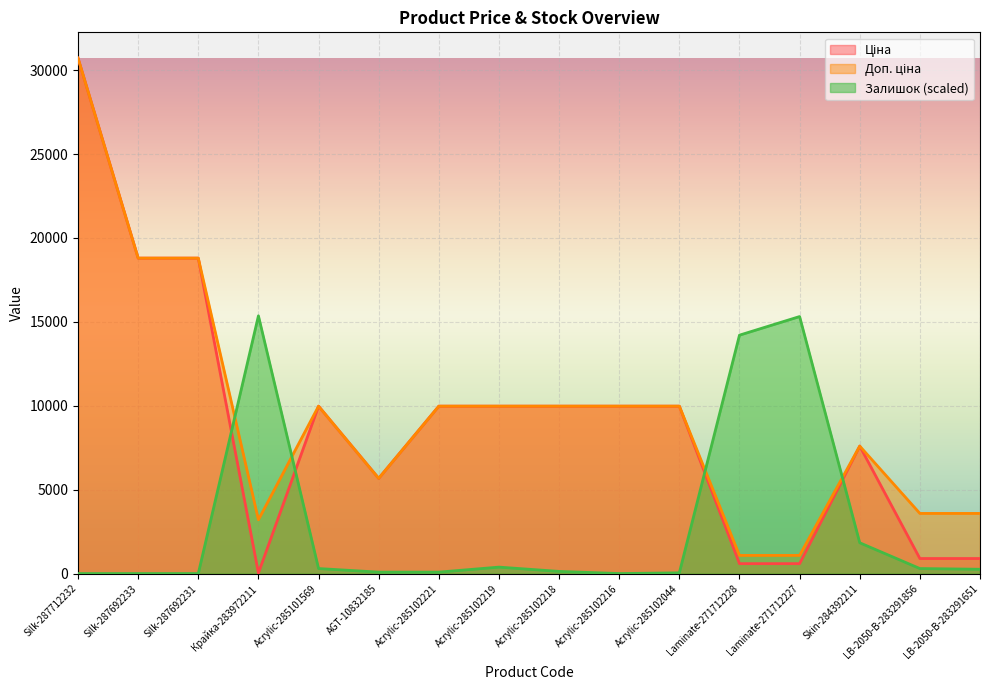

How many values in the Ціна series are below 9974?

7